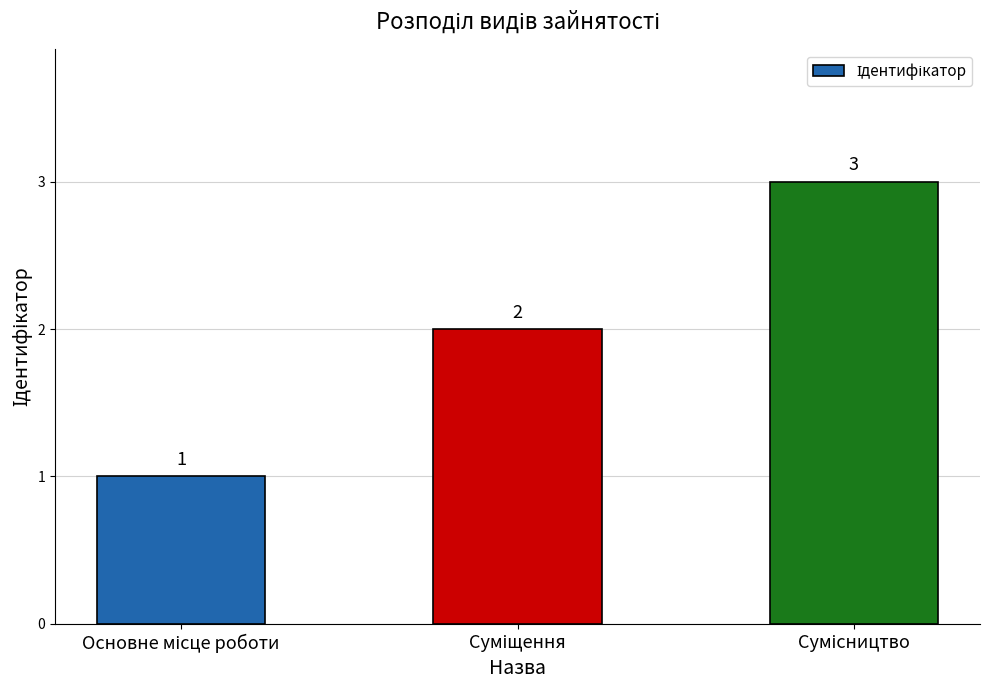

What is the value of the 2nd bar from the left?

2